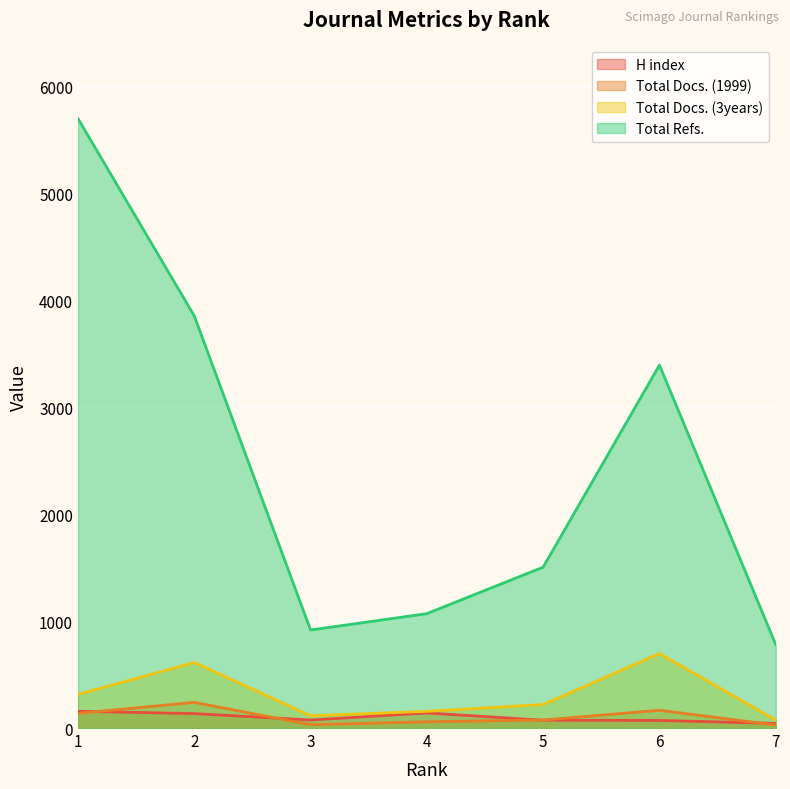

Which series has the largest total across all categories?

Total Refs.